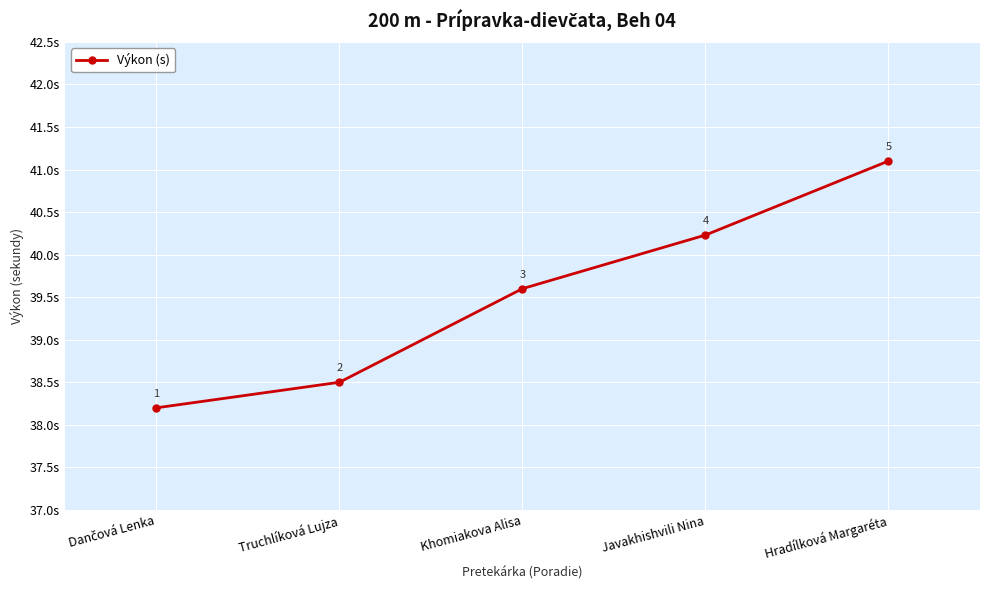

True or false: the data has more than 1 interior local peaks.

False